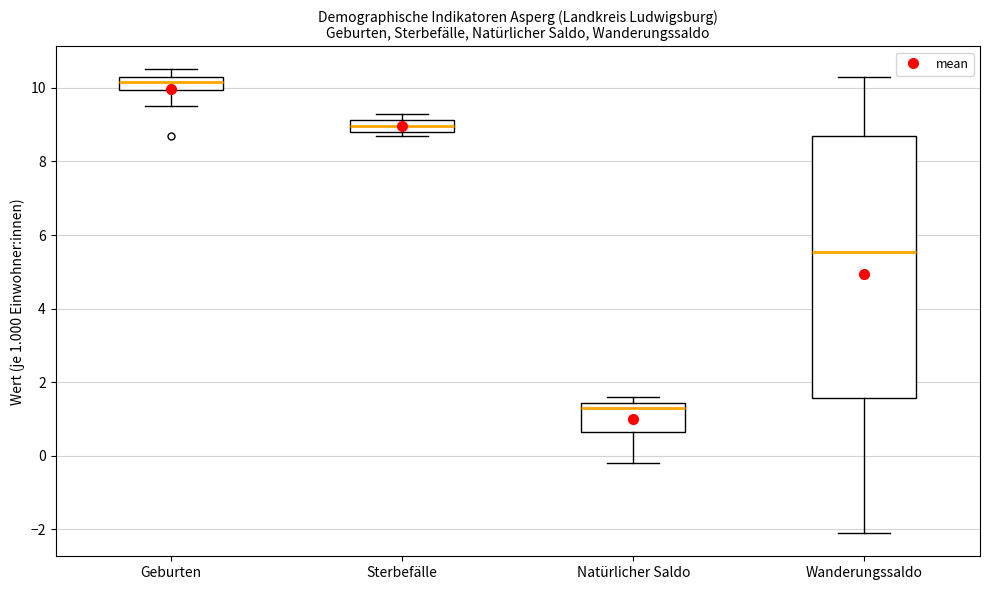

Comparing the boxes themselves (not the whiskers), which one is the tallest?

Wanderungssaldo